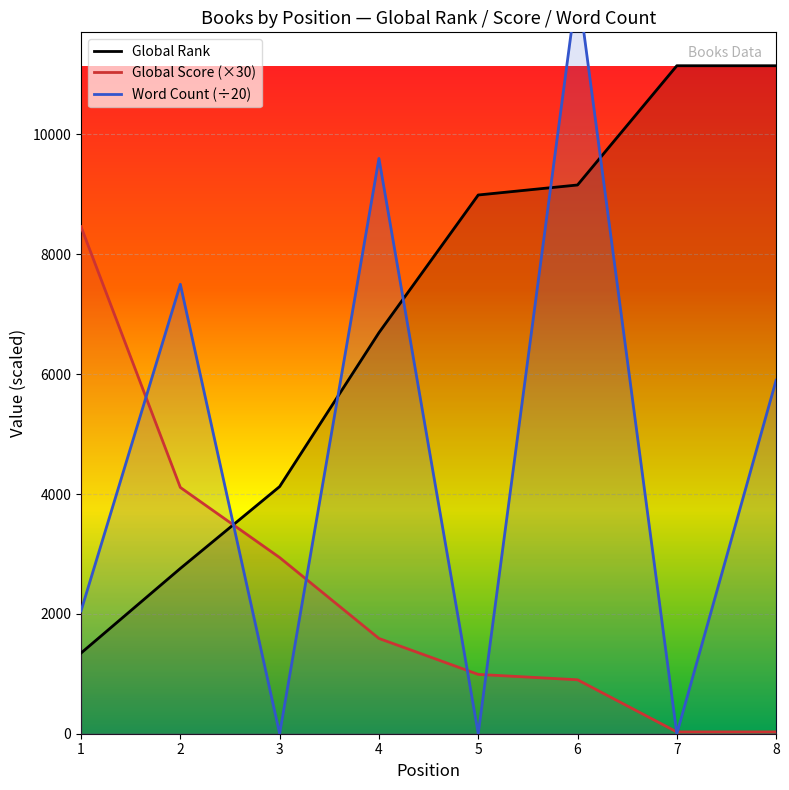

List the series in order of their peak value, lowest first.

Global Score (×30), Global Rank, Word Count (÷20)